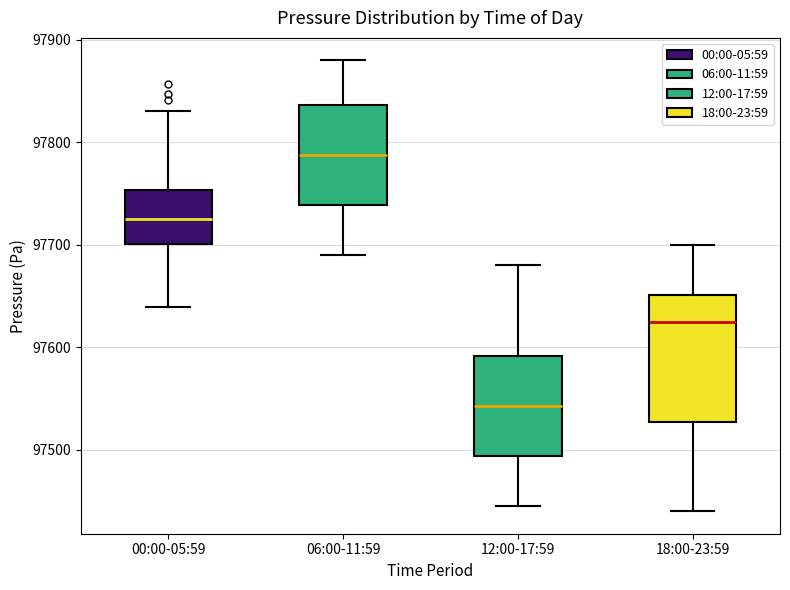

Where does the lower whisker of the box for 06:00-11:59 end on the y-axis? The values are not printed on the chart, so give them approximately, as read against the axis.

97690